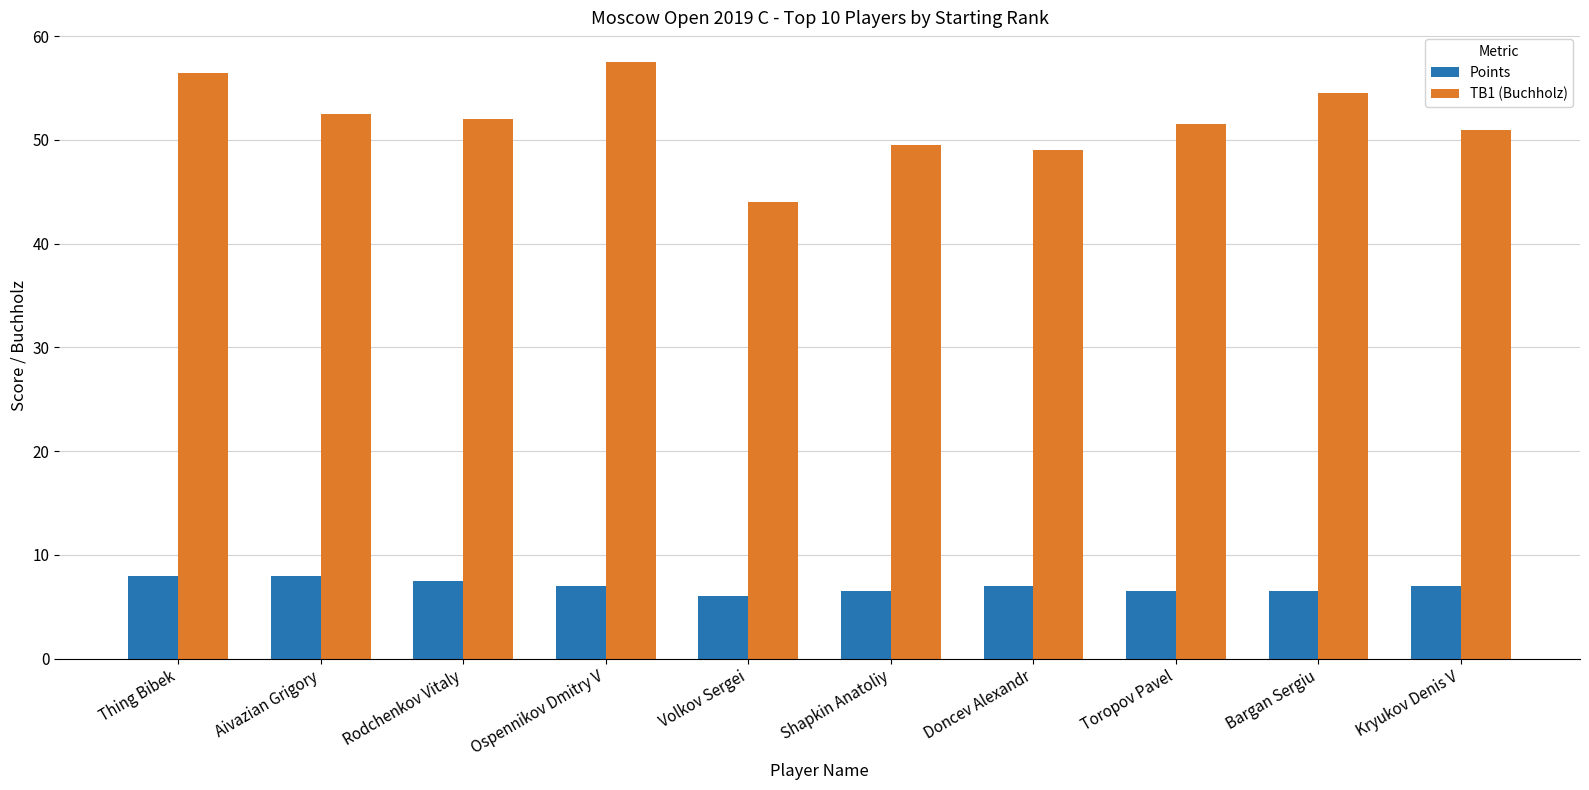

Are the bars grouped side by side (vs. stacked)?

Yes